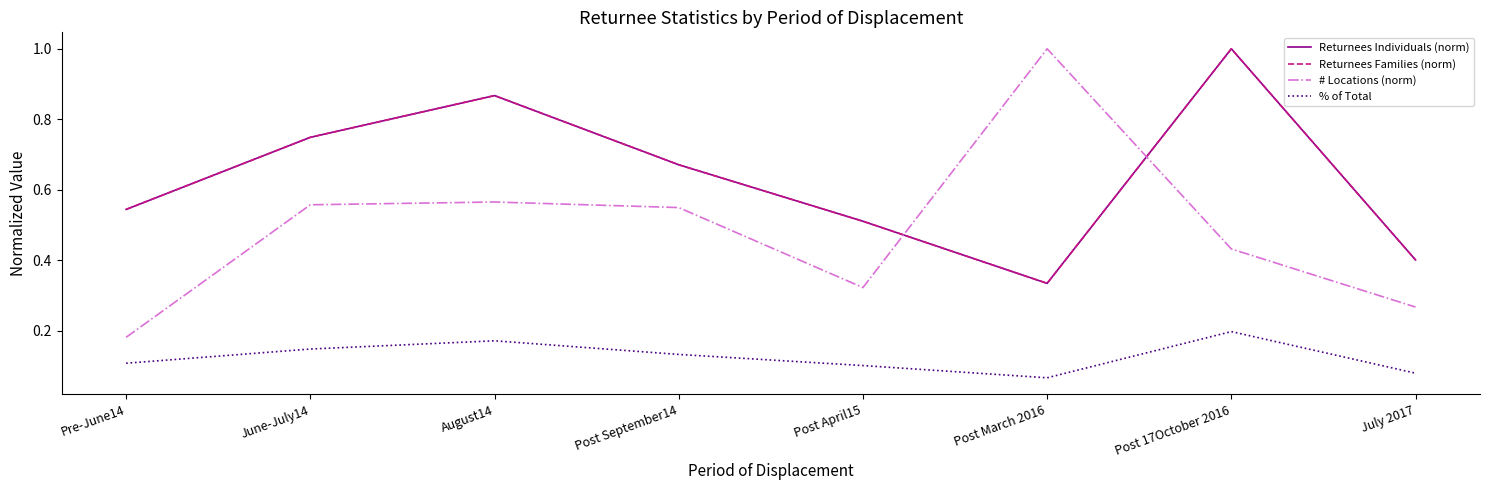

How many lines are shown in the chart?

4